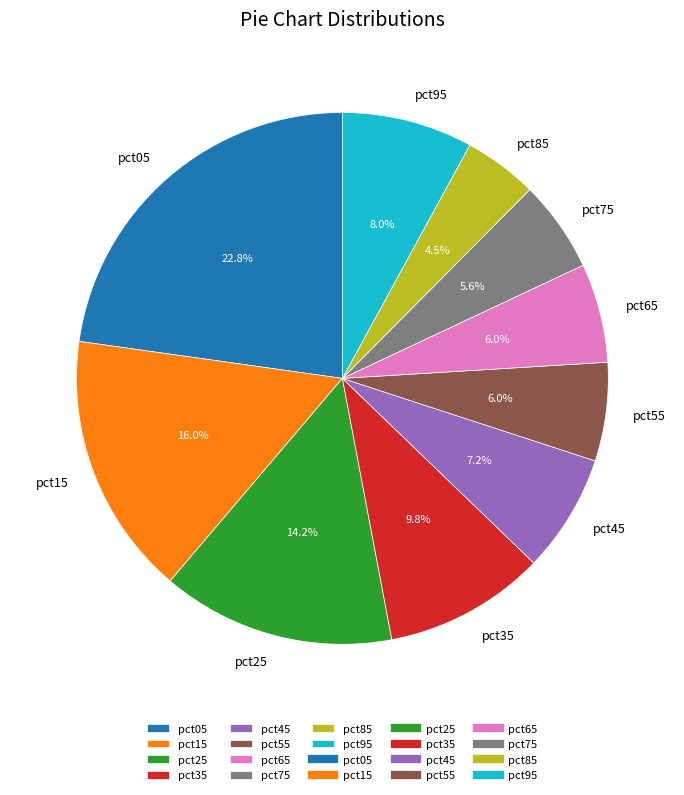

What percentage is the pct25 slice, to the nearest percent?

14%